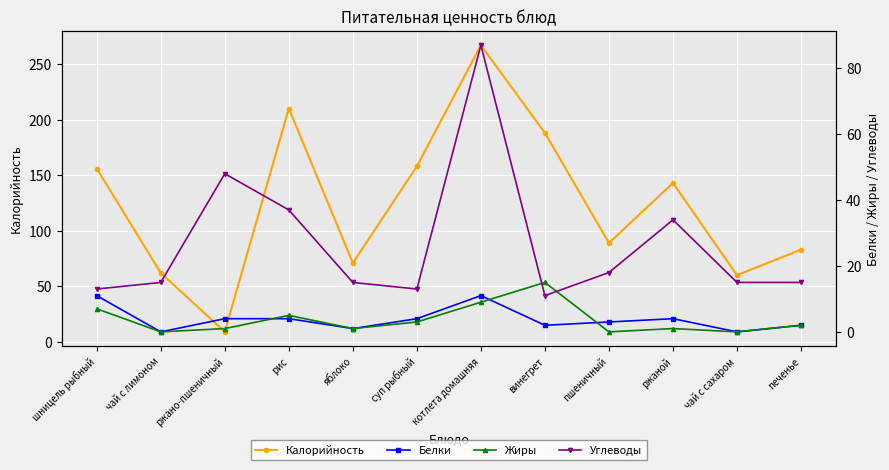

Between котлета домашняя and чай с сахаром, which series saw the biggest shift?

Калорийность